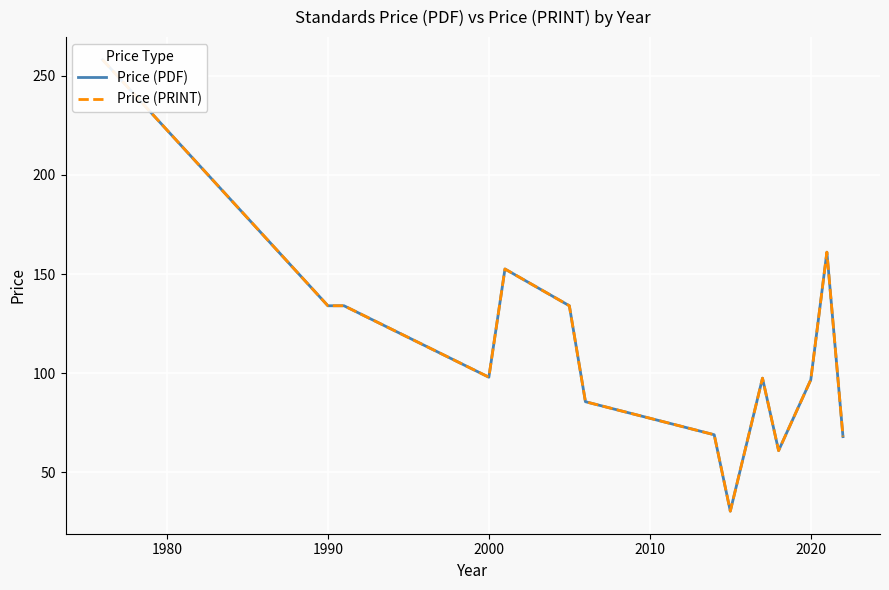

Reading right to left, what are all the values shown in this chart?

Price (PDF): 68.0	161.0	96.7	61.0	97.5	30.5	69.0	85.6	134.0	152.5	98.0	134.0	134.0	258.0
Price (PRINT): 68.0	161.0	96.7	61.0	97.5	30.5	69.0	85.6	134.0	152.5	98.0	134.0	134.0	258.0